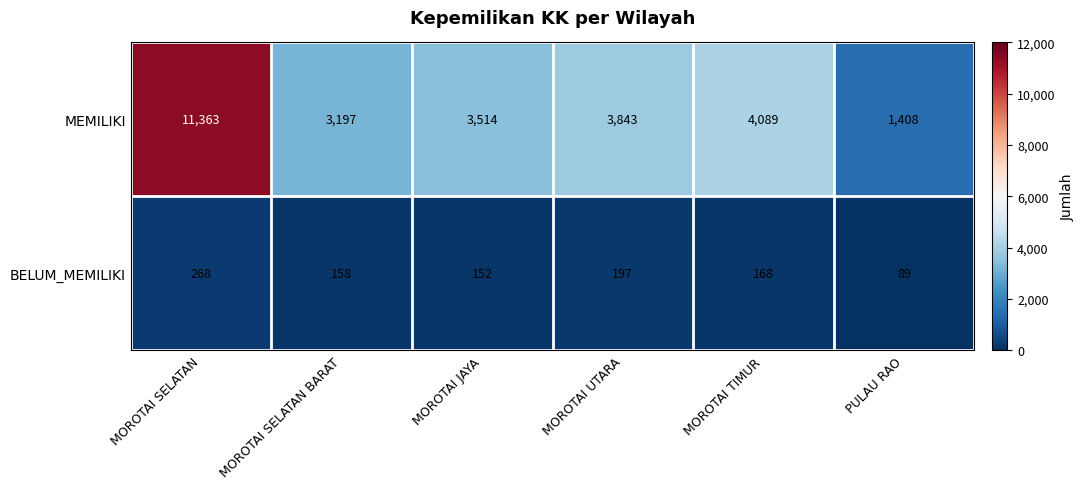

True or false: BELUM_MEMILIKI has a value of 268 at MOROTAI SELATAN.

True